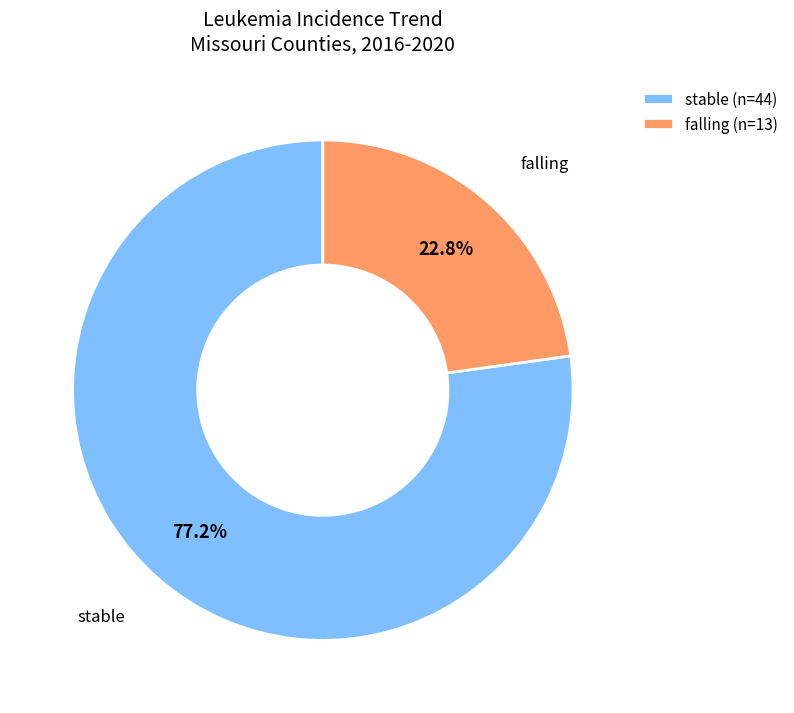

Which category has the smallest portion of the pie?

falling